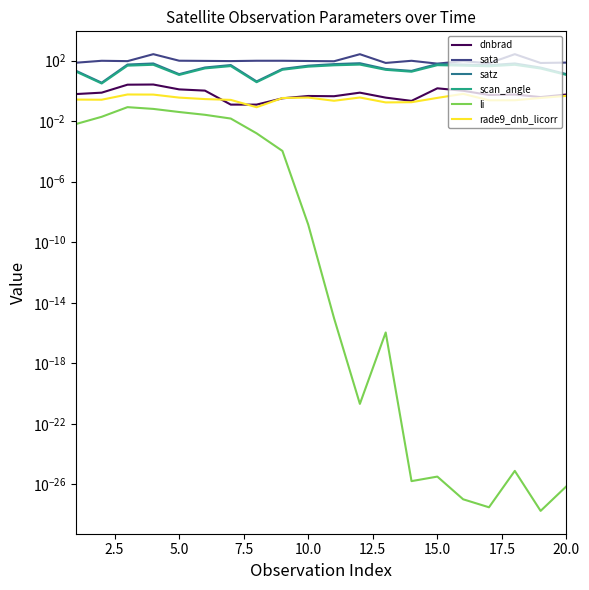

What are all the series names shown in the legend?

dnbrad, sata, satz, scan_angle, li, rade9_dnb_licorr